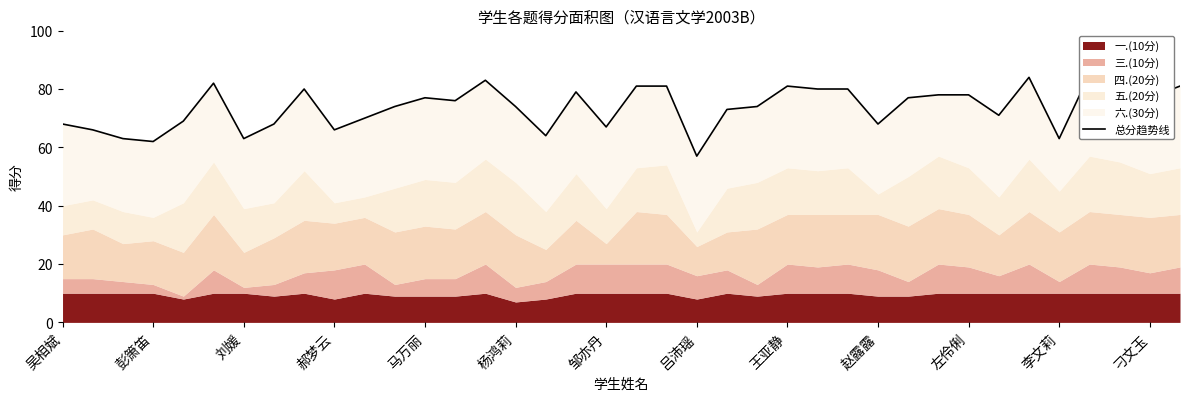

Read the value at 杨鸿莉.

74